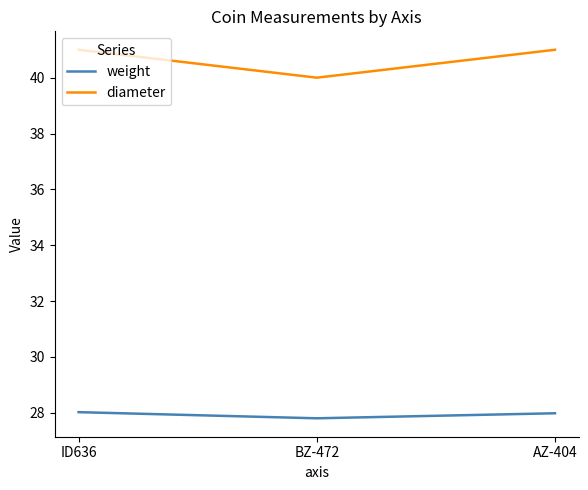

Which series has the largest range (max minus min)?

diameter